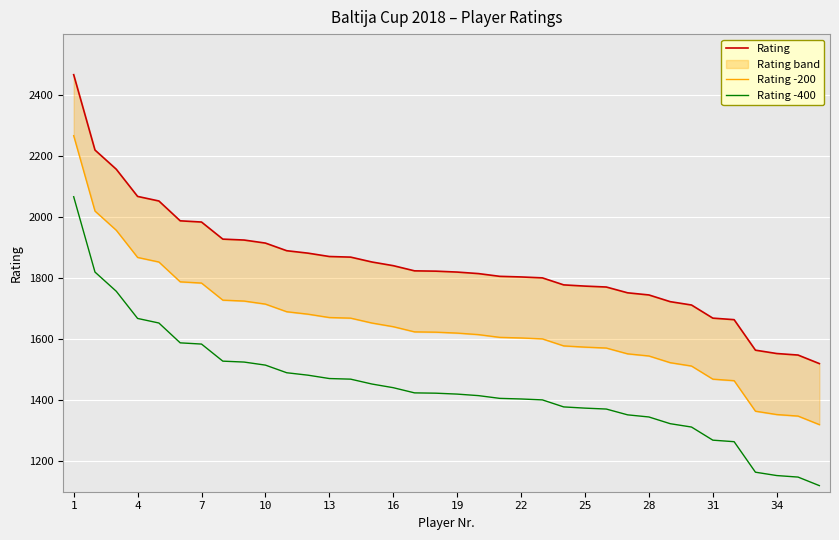

Does the chart display data point markers on the line(s)?

No